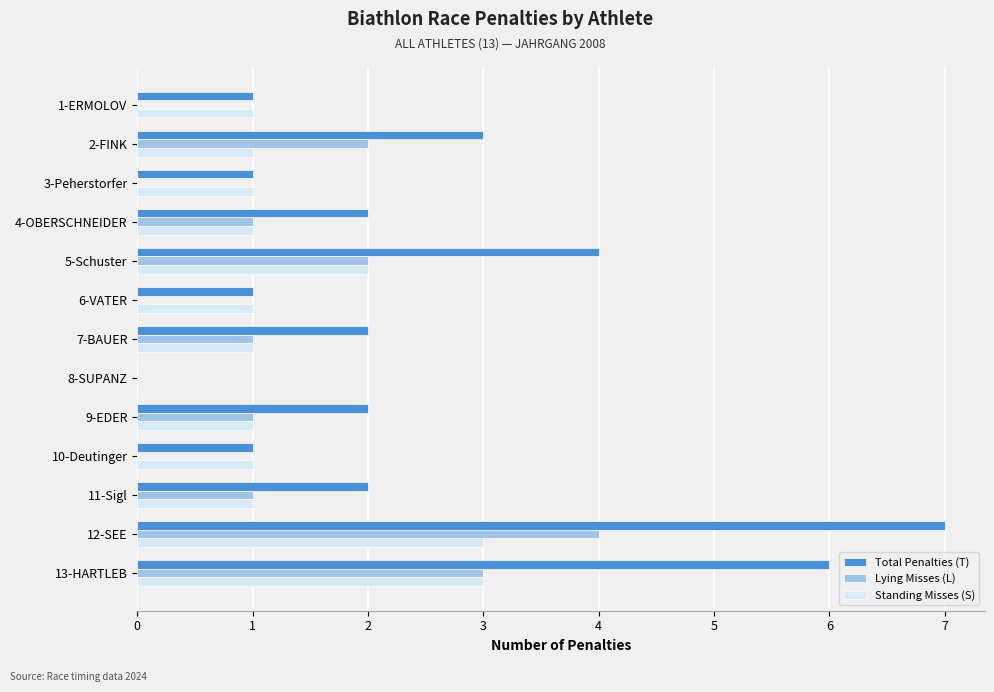

Which series has the largest total across all categories?

Total Penalties (T)